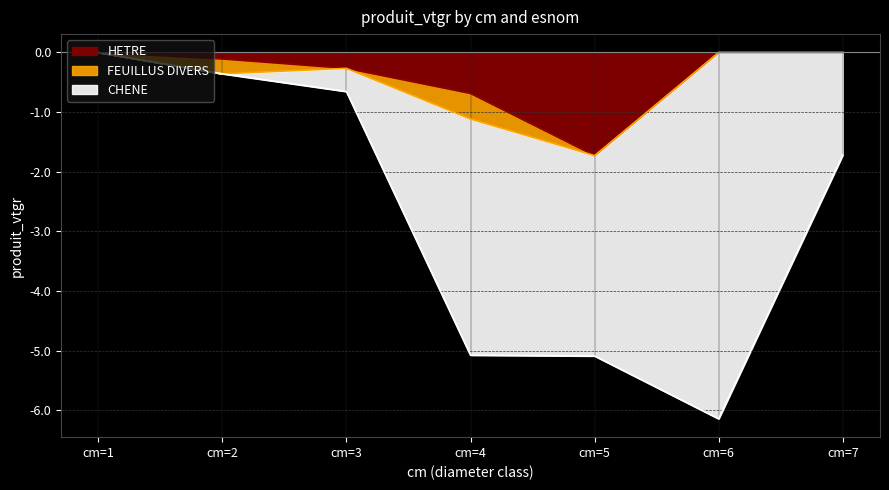

The HETRE series shows -0.5 at cm=1. True or false?

False